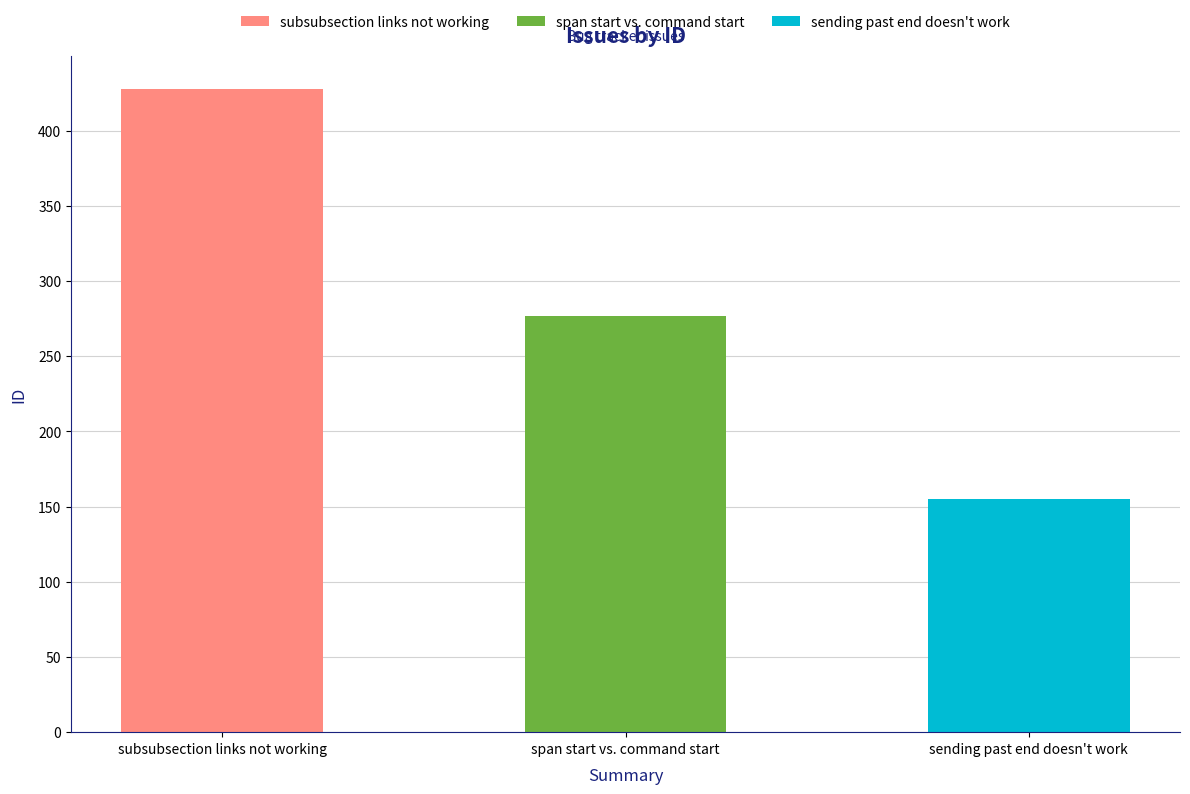

What value does the data have at subsubsection links not working, to the nearest 10?

430